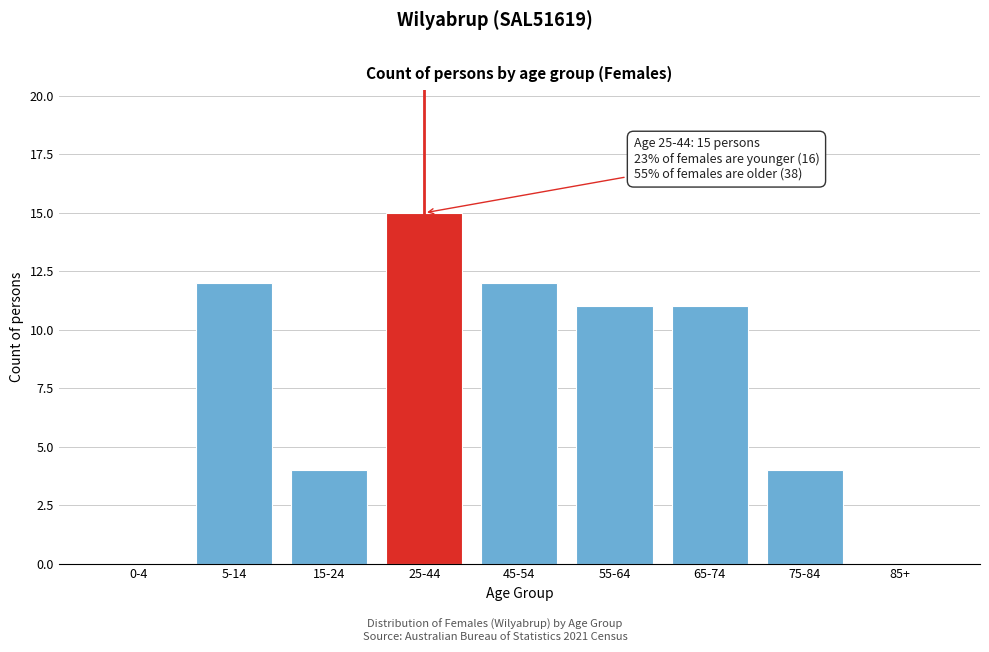

Reading left to right, transcribe all the data shown in this chart.

0-4=0	5-14=12	15-24=4	25-44=15	45-54=12	55-64=11	65-74=11	75-84=4	85+=0